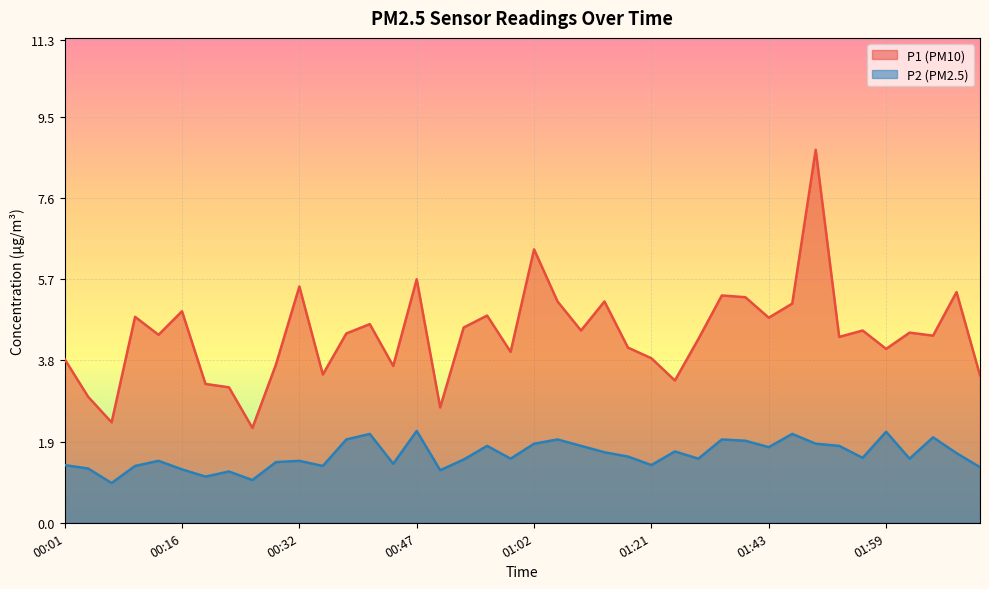

How many lines are shown in the chart?

2